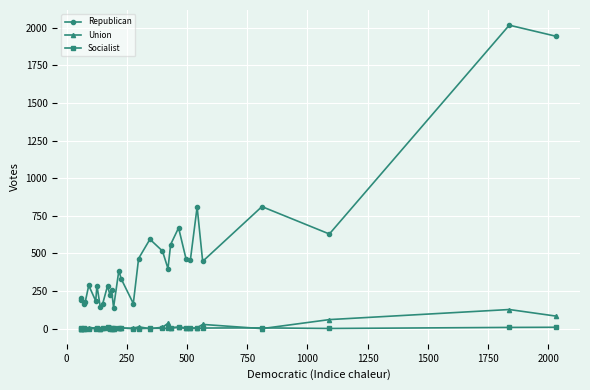

True or false: Union and Republican cross at least once.

False